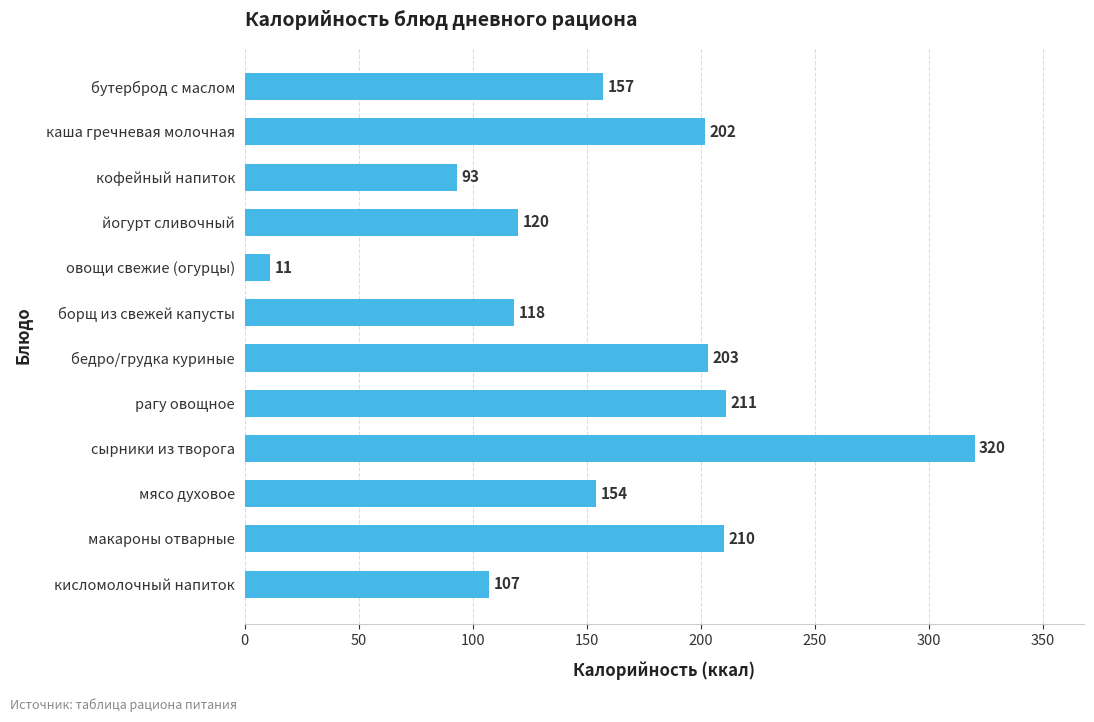

Reading top to bottom, extract all data points from this chart.

157	202	93	120	11	118	203	211	320	154	210	107